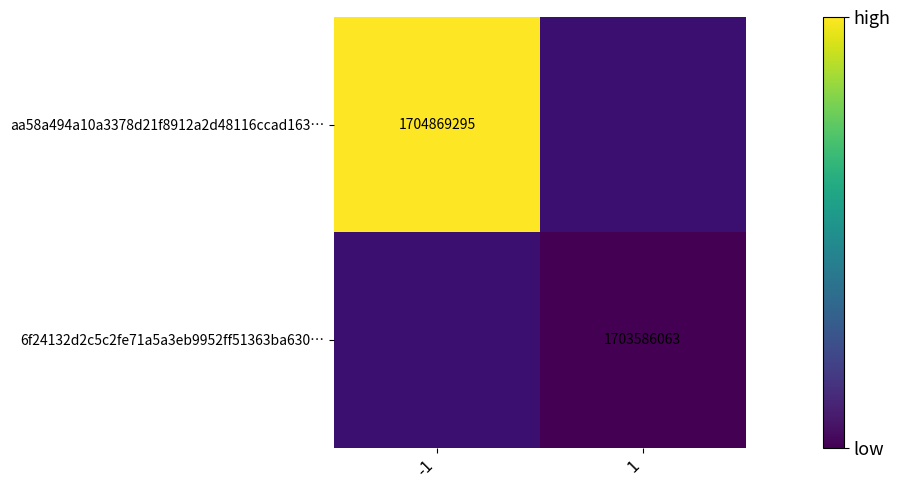

The 6f24132d2c5c2fe71a5a3eb9952ff51363ba630… series shows 1703586063 at 1. True or false?

True